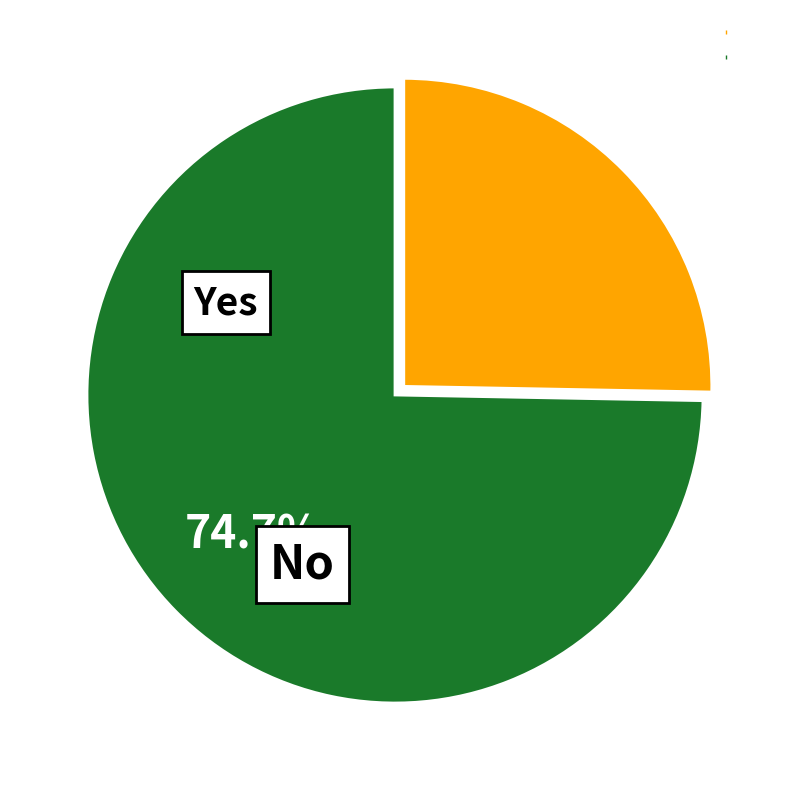

Is there a majority slice in this chart?

Yes